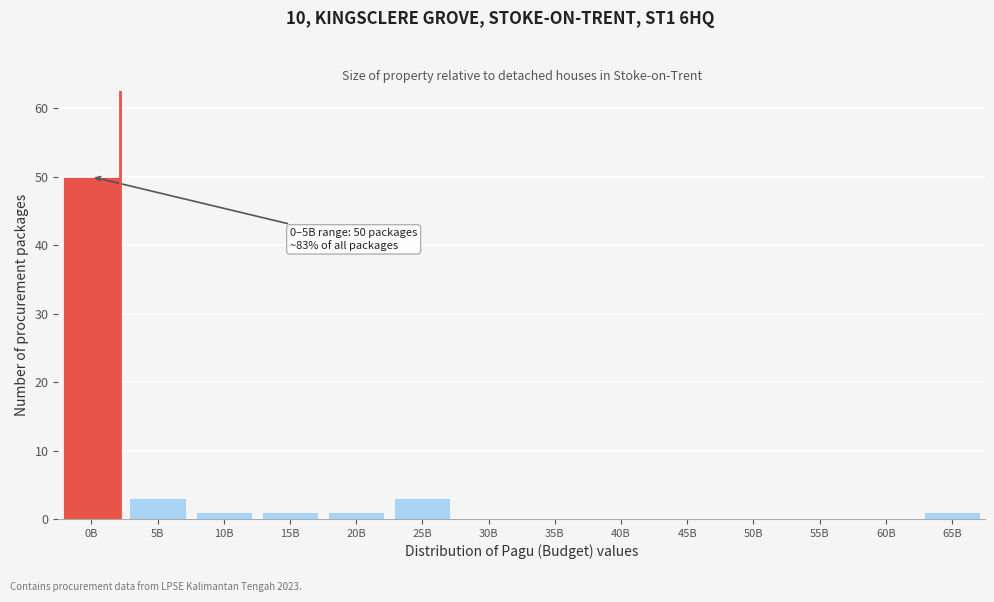

Reading left to right, what are all the values shown in this chart?

0B=50	5B=3	10B=1	15B=1	20B=1	25B=3	30B=0	35B=0	40B=0	45B=0	50B=0	55B=0	60B=0	65B=1